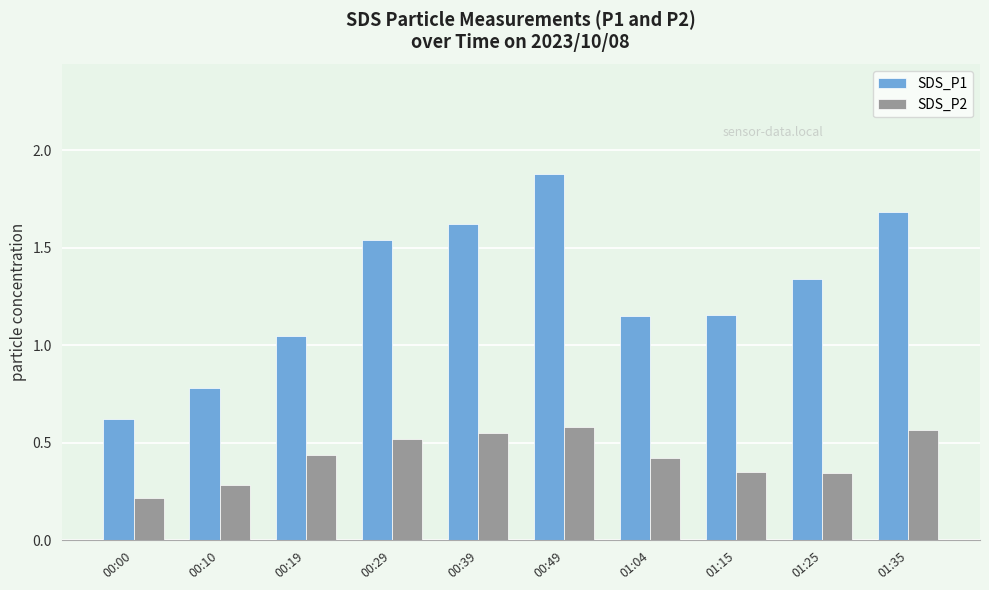

What is the value of the SDS_P1 bar at the 2nd from the left?

0.8